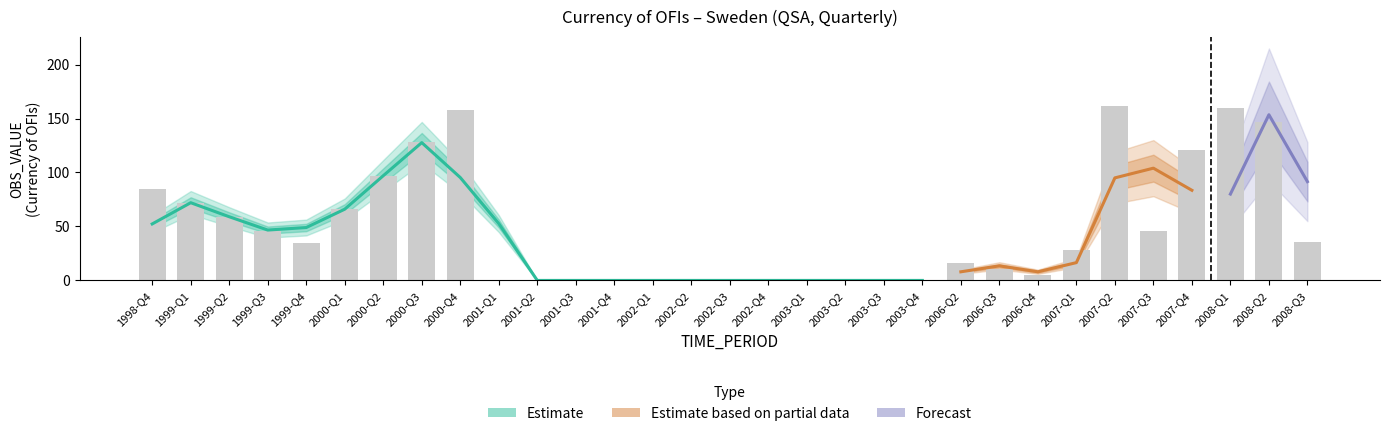

Which series has the largest total across all categories?

Estimate